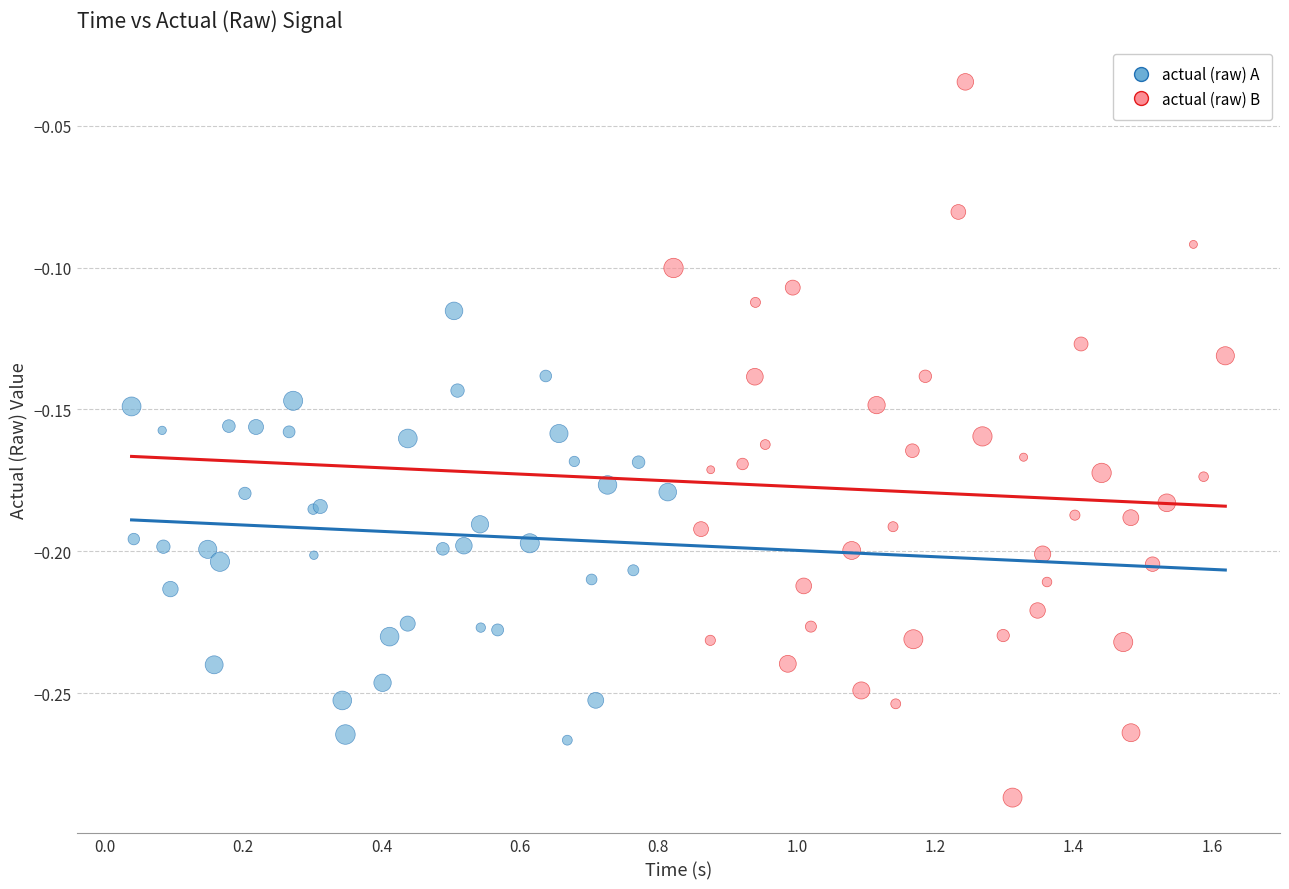

Which series has the widest spread of Y values?

actual (raw) B